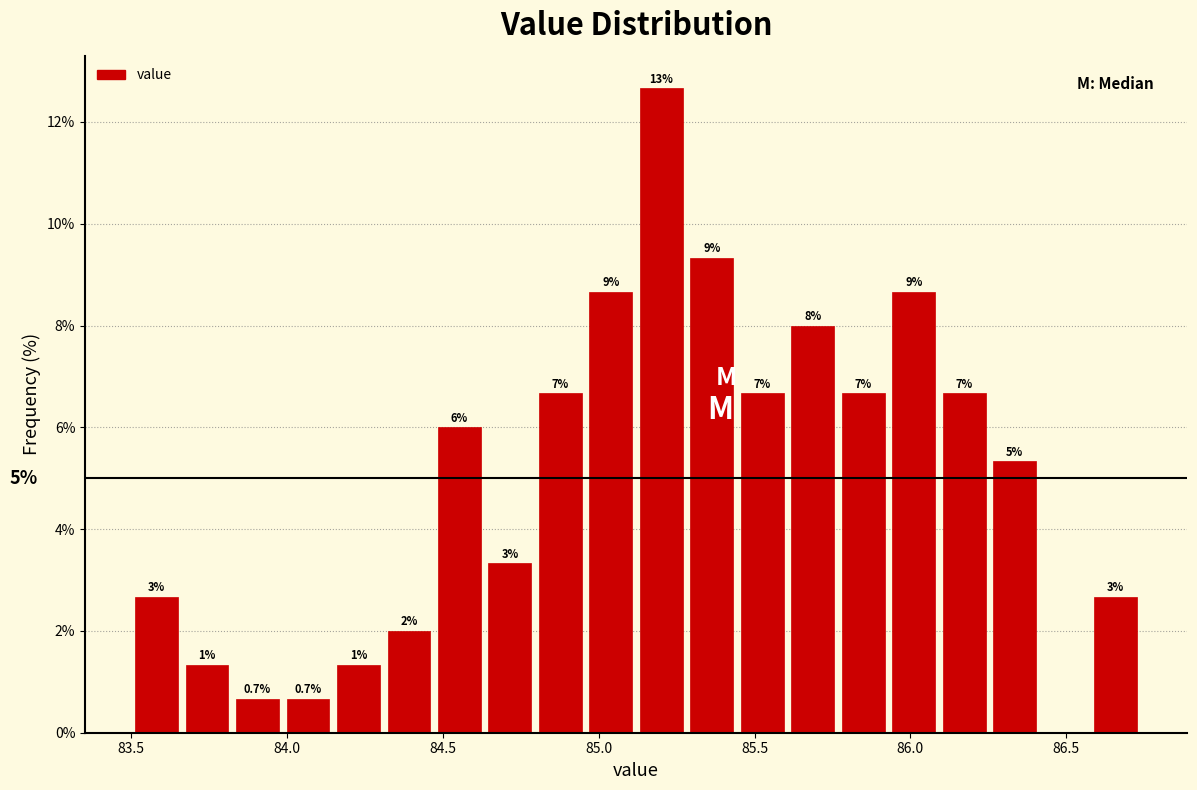

Read against the x-axis, roughly where is the centre of the tallest bar?

85.20